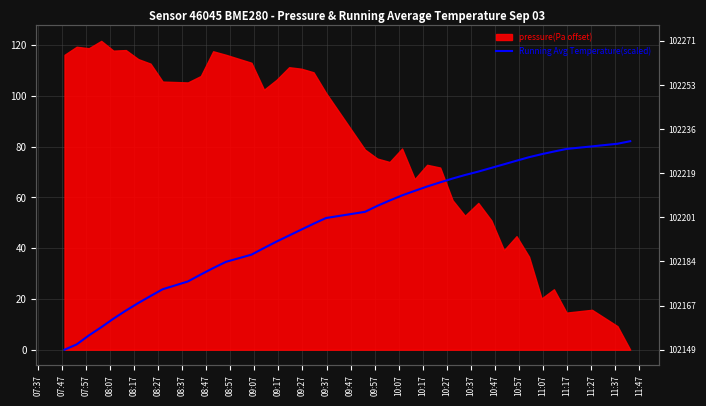

How many data points does each series have?

40